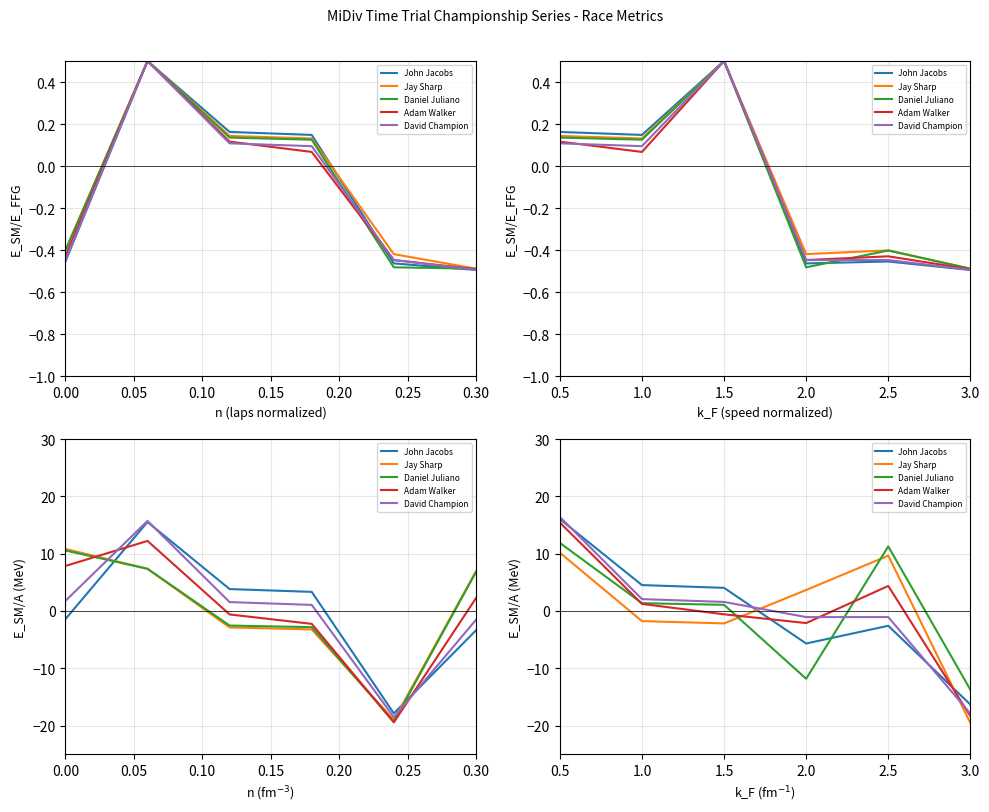

Count the number of categories in the chart.

6